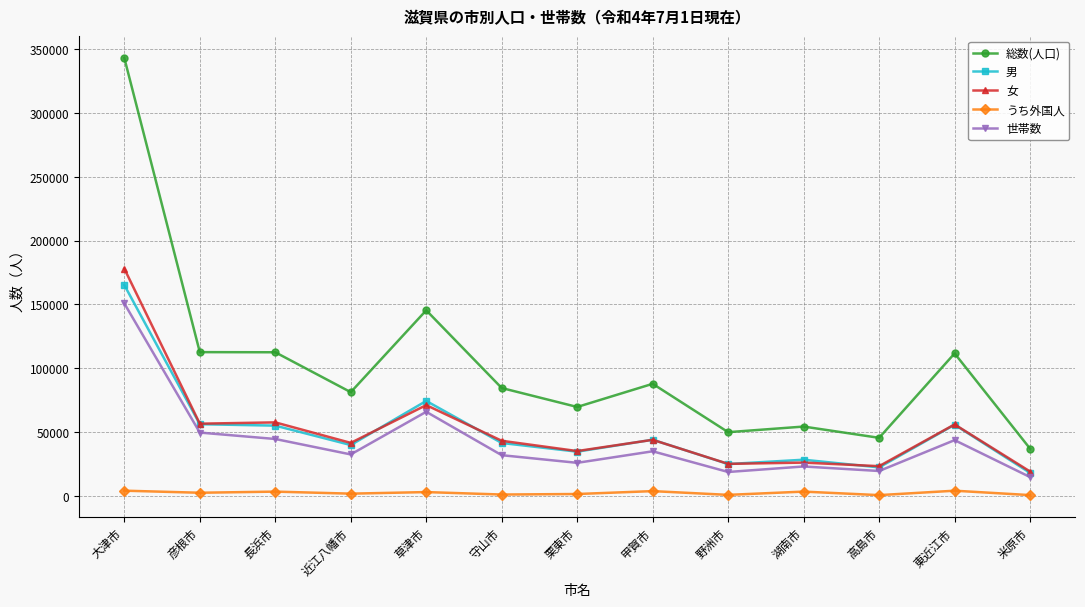

What is the label of the 2nd point from the right?

東近江市